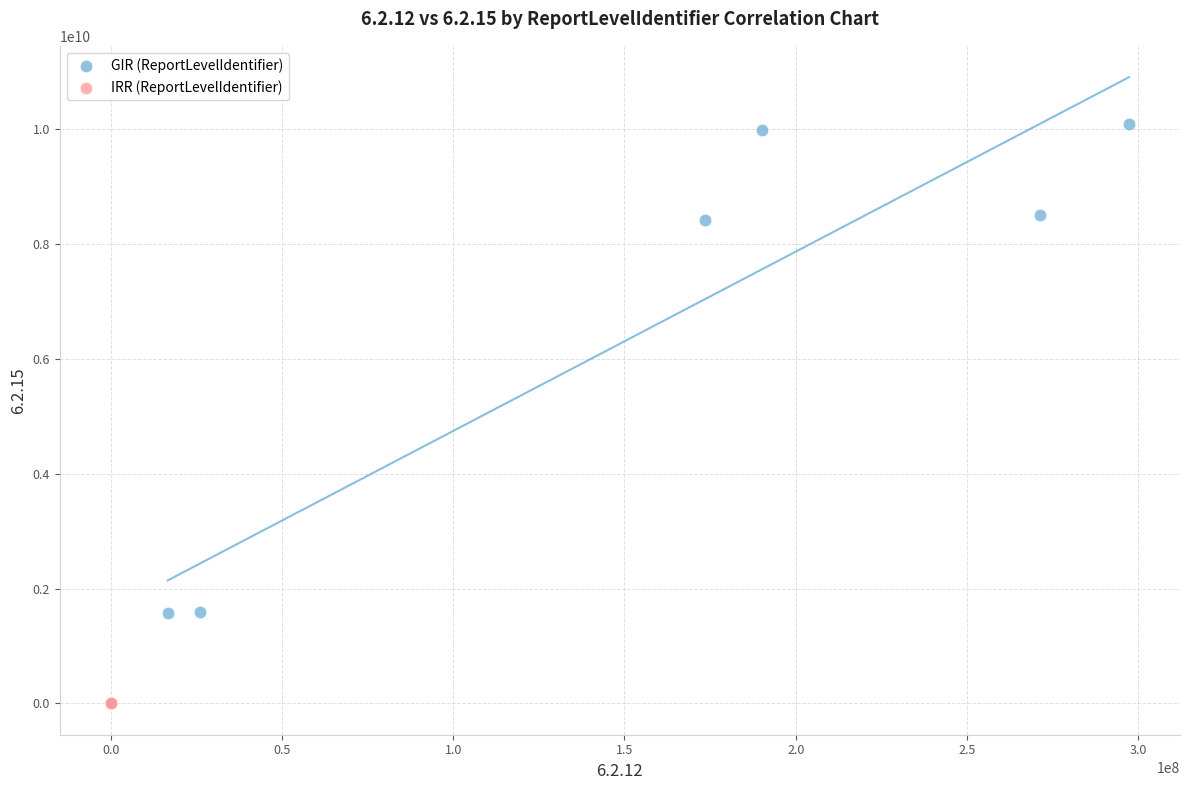

Which series reaches the maximum Y coordinate?

GIR (ReportLevelIdentifier)